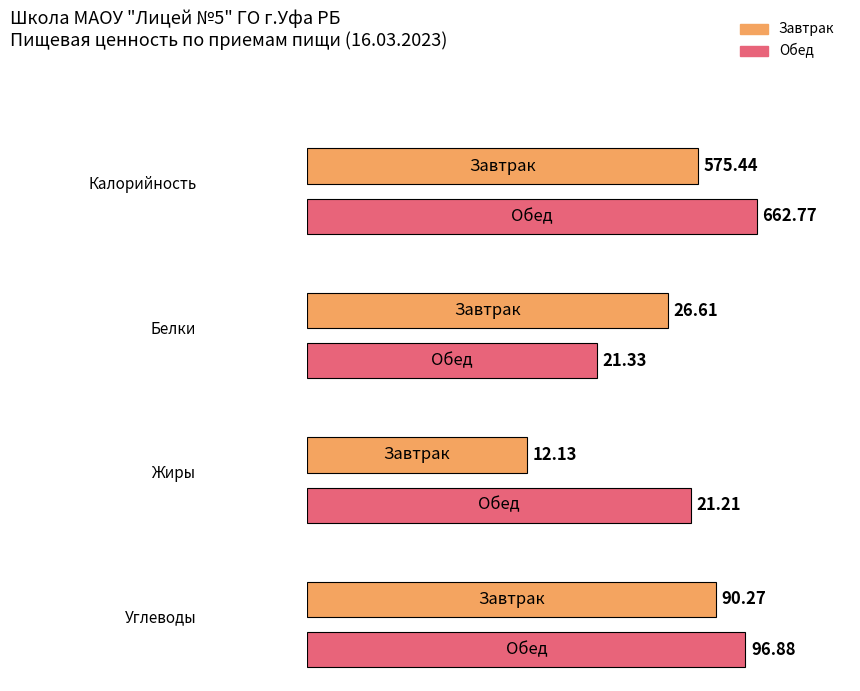

What is the total value across all series at Завтрак?

704.5